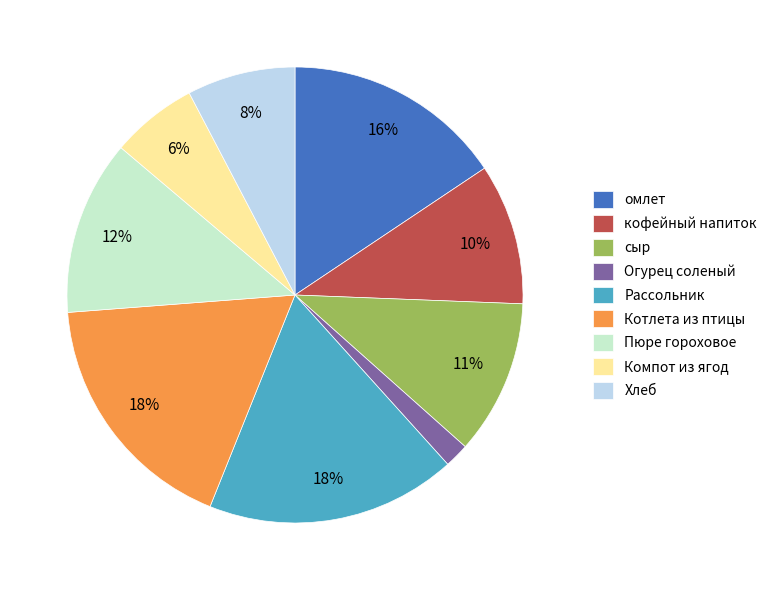

Approximately how many times larger is the value at сыр compared to Пюре гороховое?

0.9